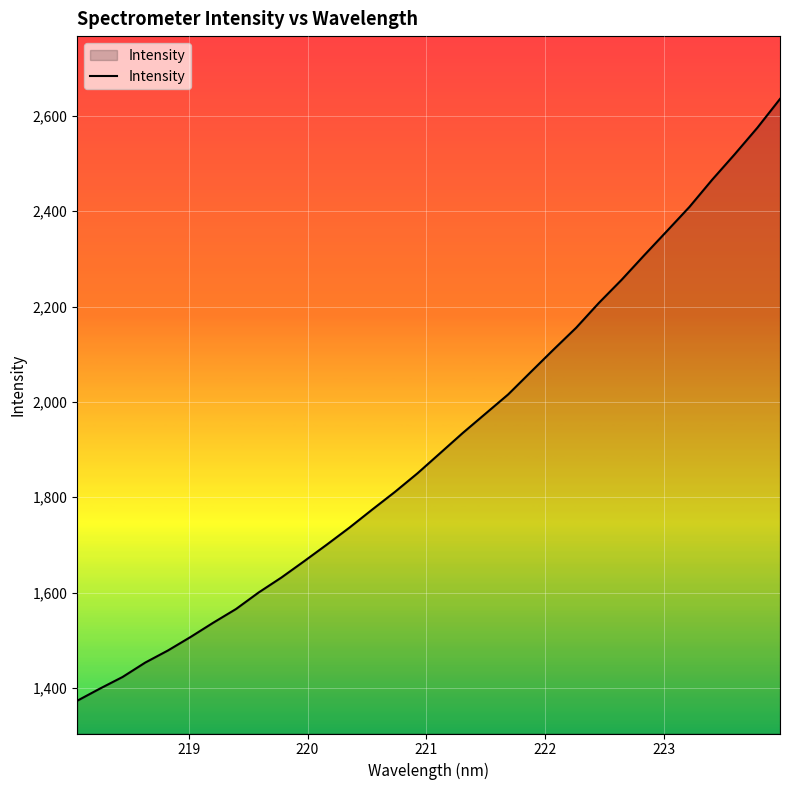

What is the difference between the maximum and minimum values?

1262.6